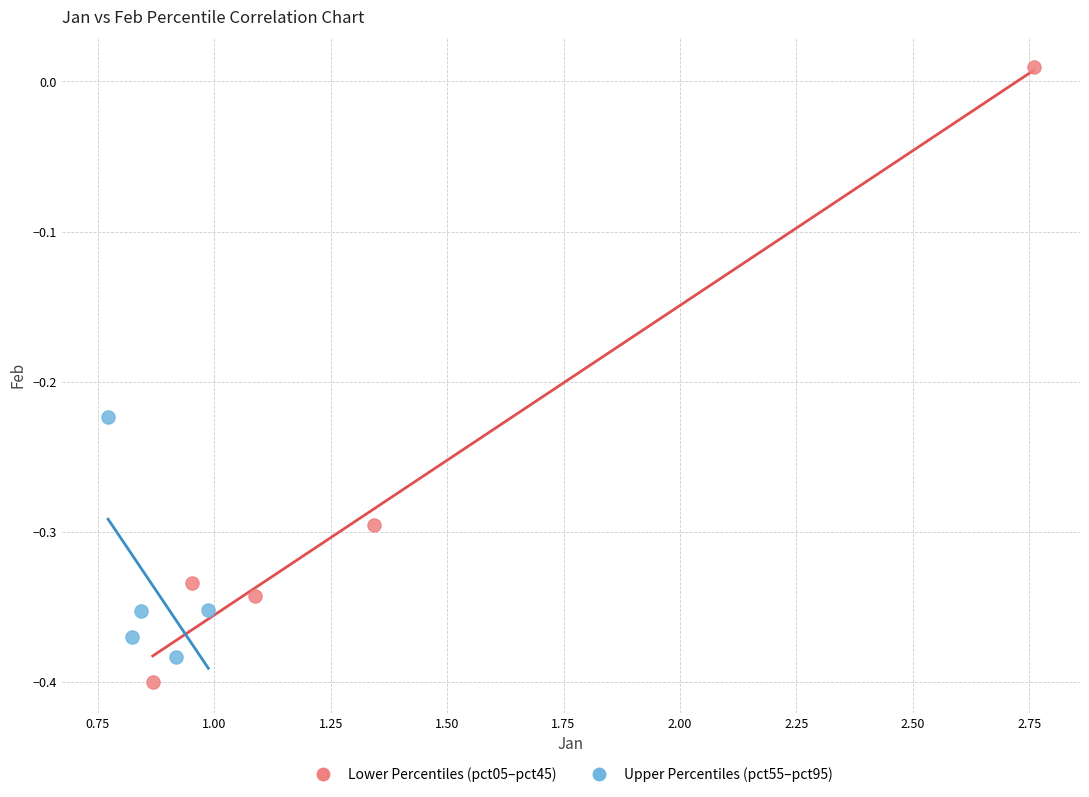

Which series reaches the maximum Y coordinate?

Lower Percentiles (pct05–pct45)